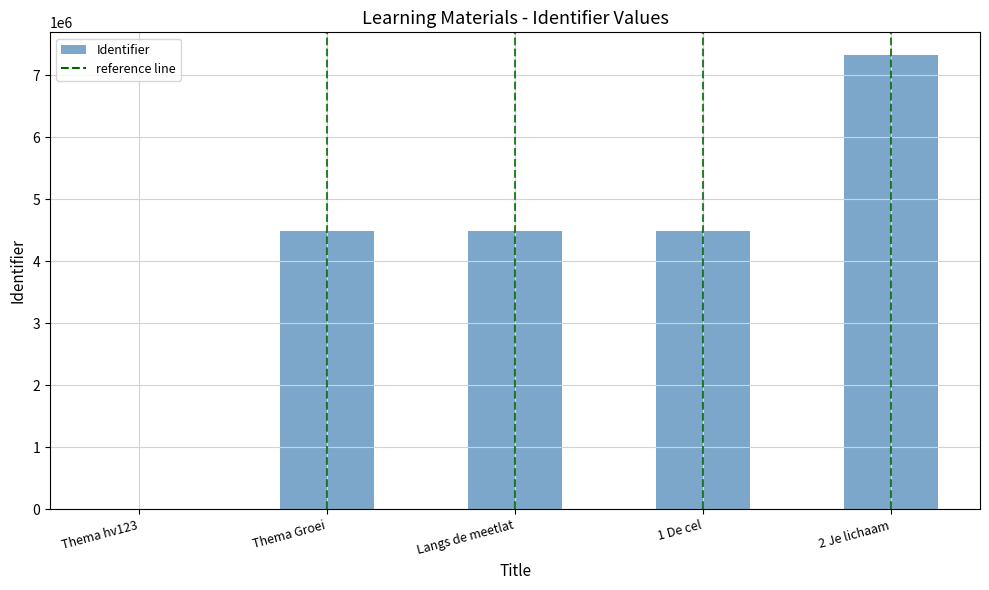

Read the value at 2 Je lichaam, to the nearest 50.

7329350